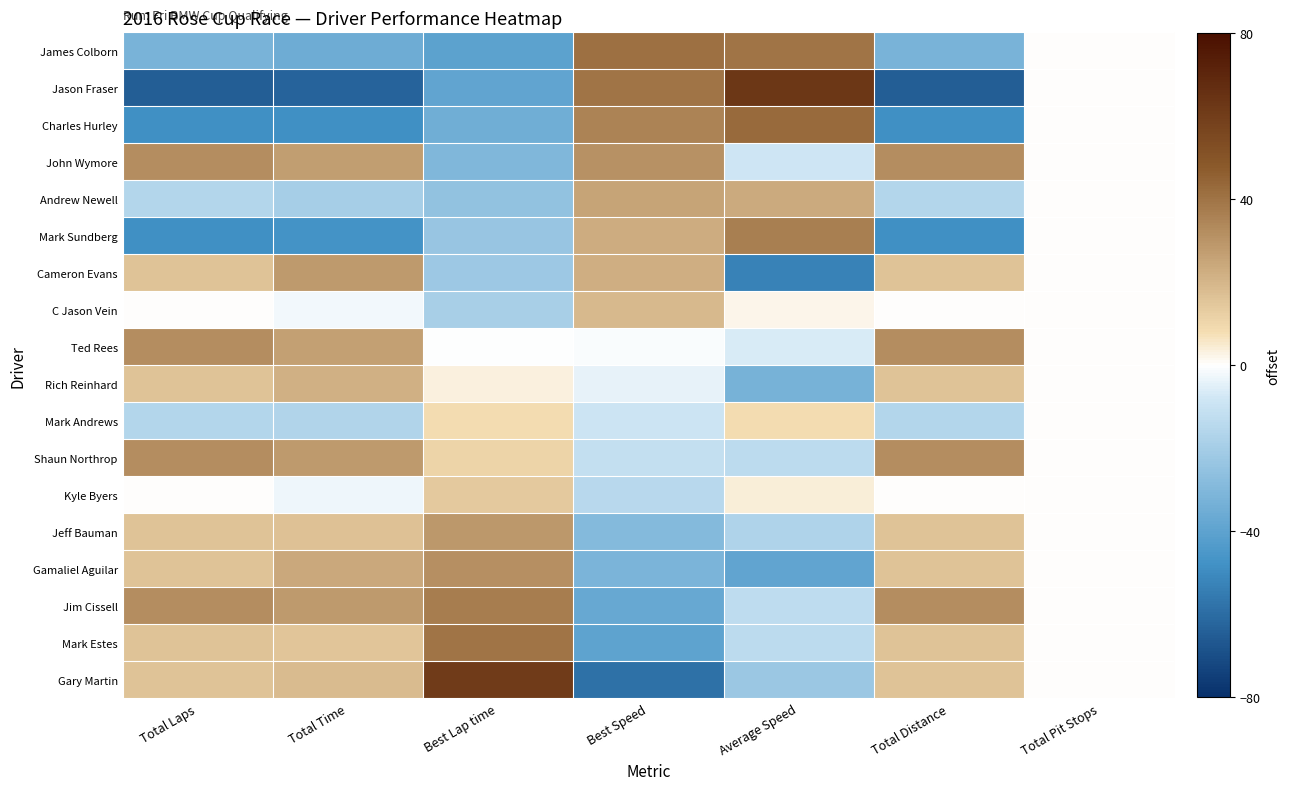

At how many categories does at least one series exceed 0?

6